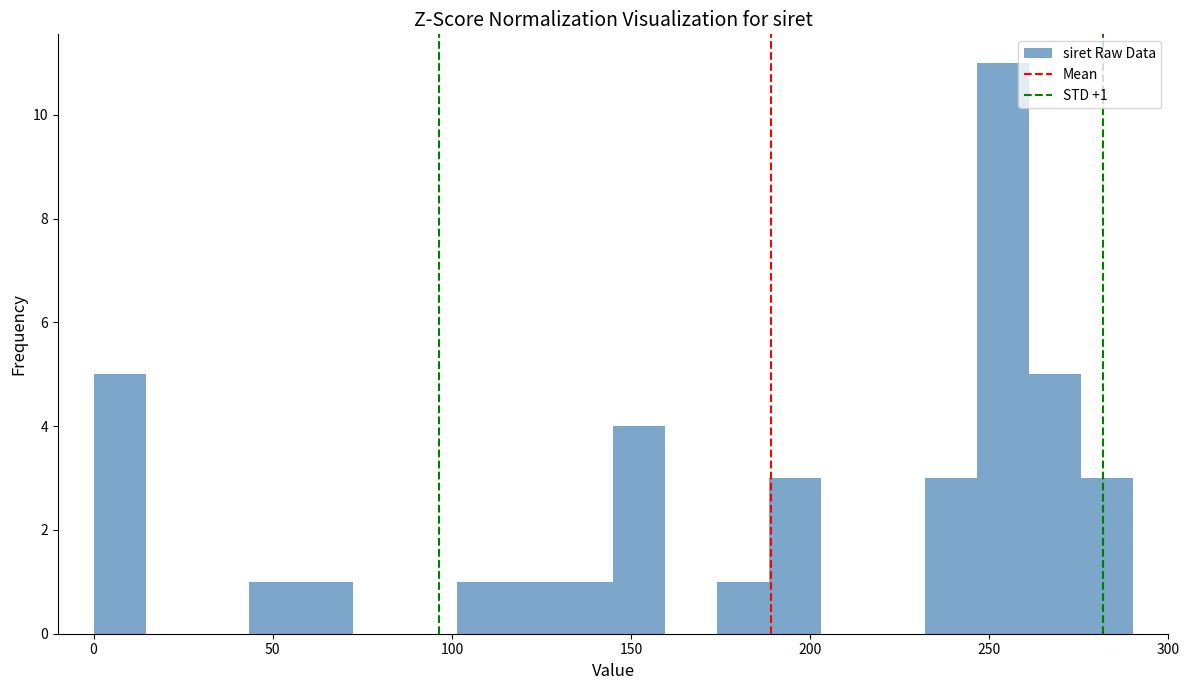

Around what value on the x-axis is the tallest bar? Give the approximate position of its centre, as read against the axis.

255